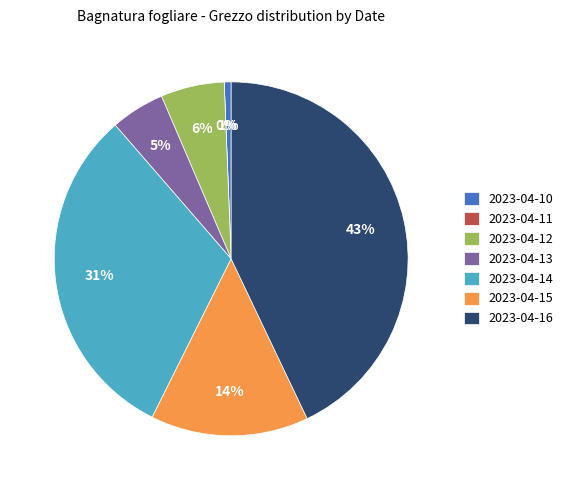

How many slices are in this pie chart?

7